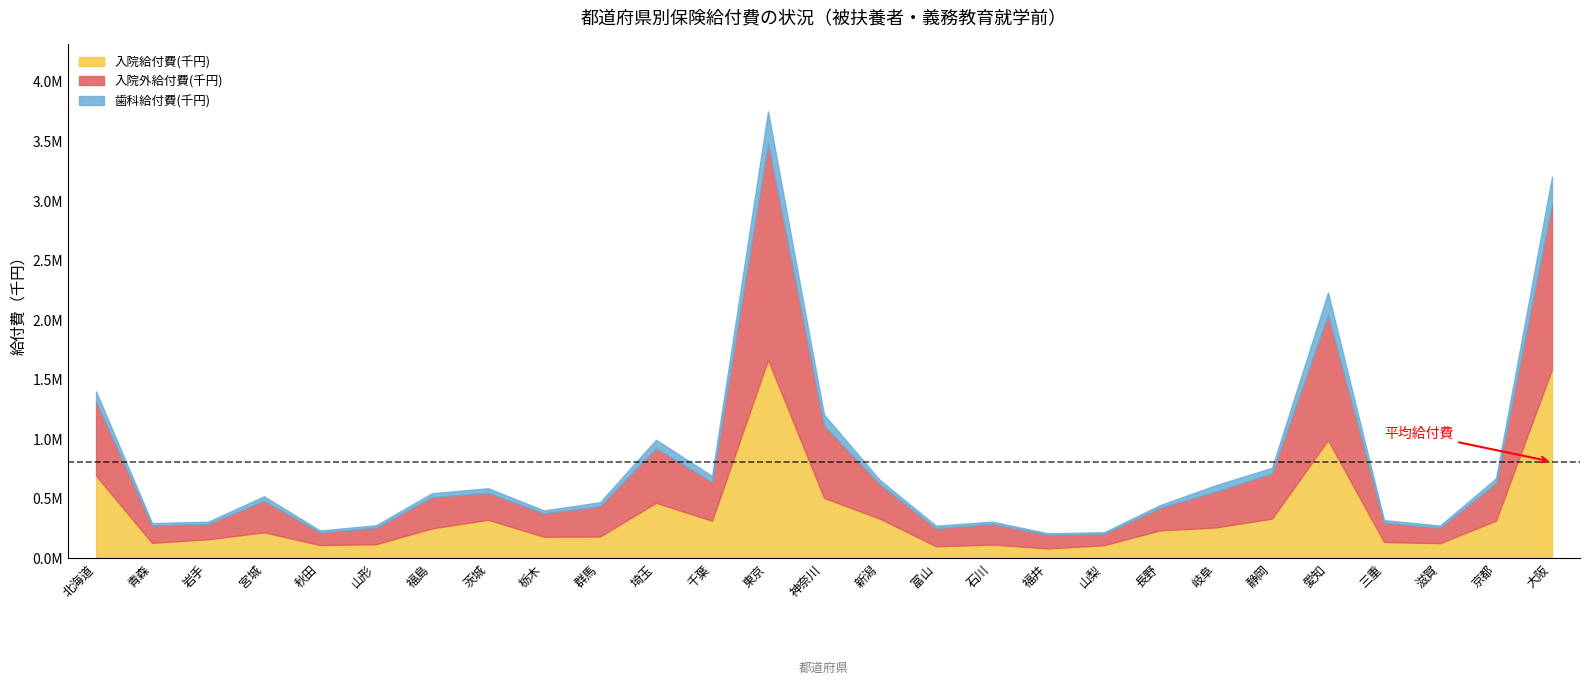

What is the total value across all series at 福井?

207525.8